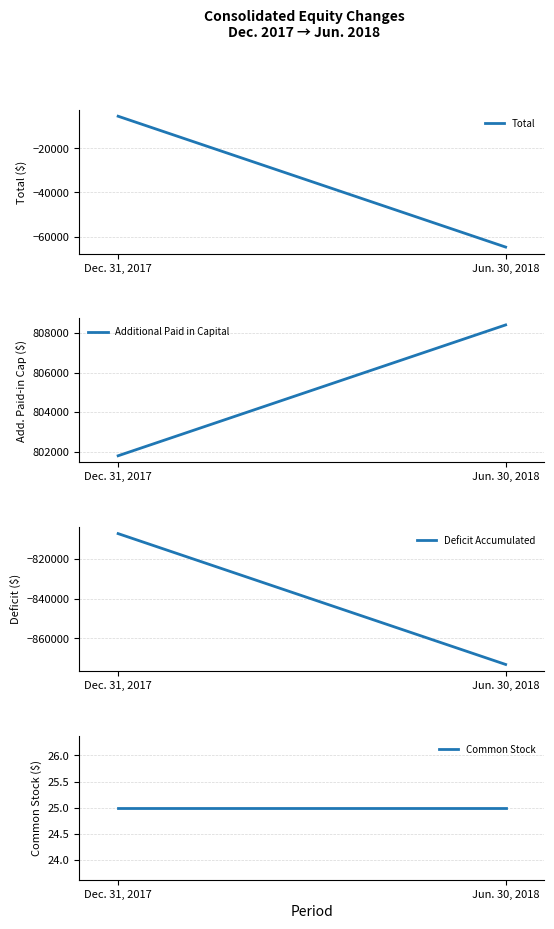

What is the total value across all series at Jun. 30, 2018?

-129380